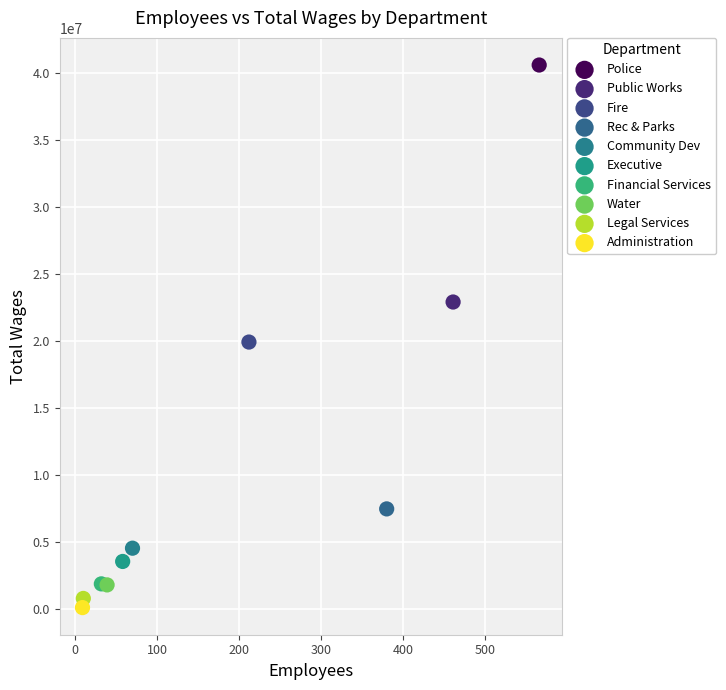

What are all the series names shown in the legend?

Police, Public Works, Fire, Rec & Parks, Community Dev, Executive, Financial Services, Water, Legal Services, Administration